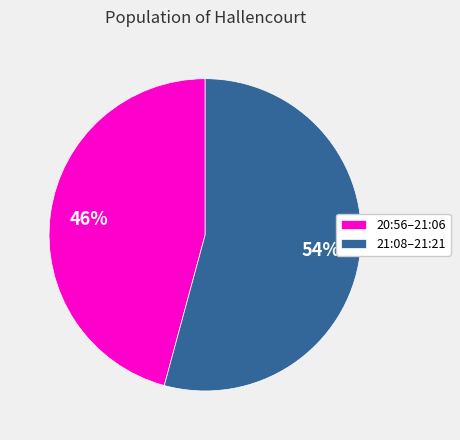

True or false: 21:08–21:21 accounts for 54% of the total.

True